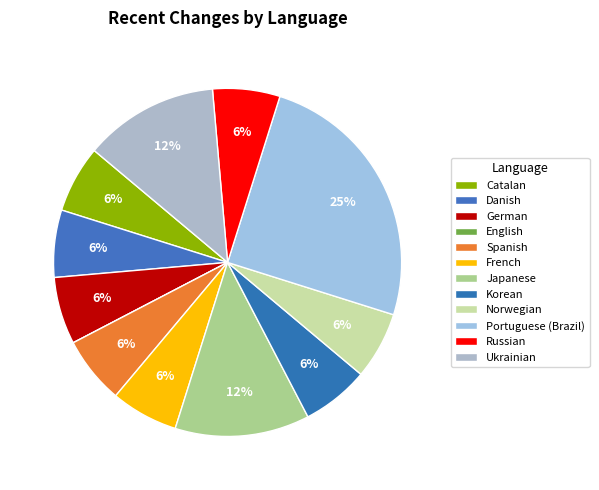

Is it true that Korean is 1% of the pie?

False